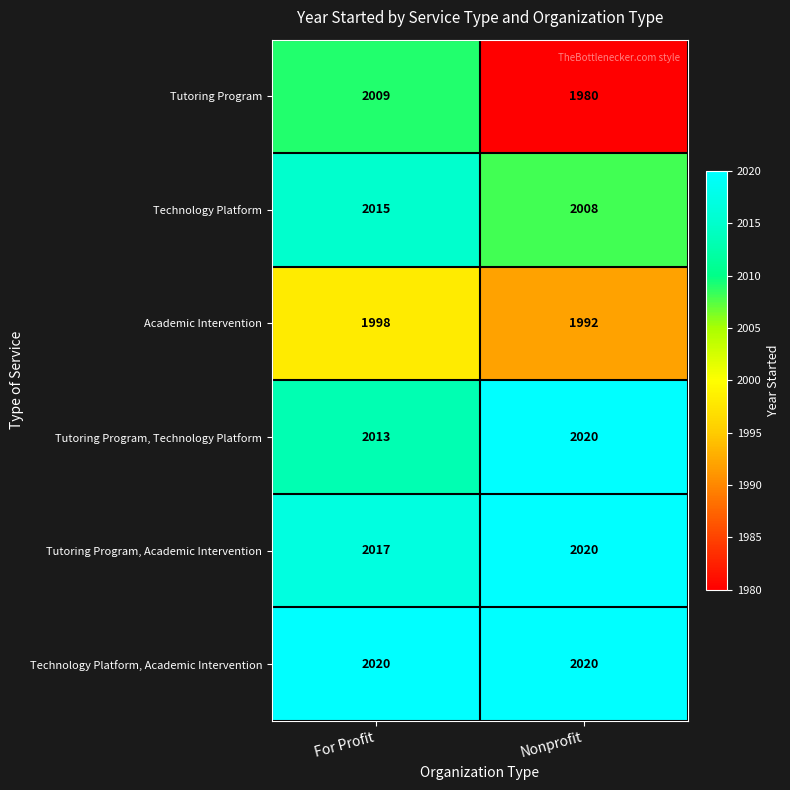

How many distinct data groups are displayed?

6